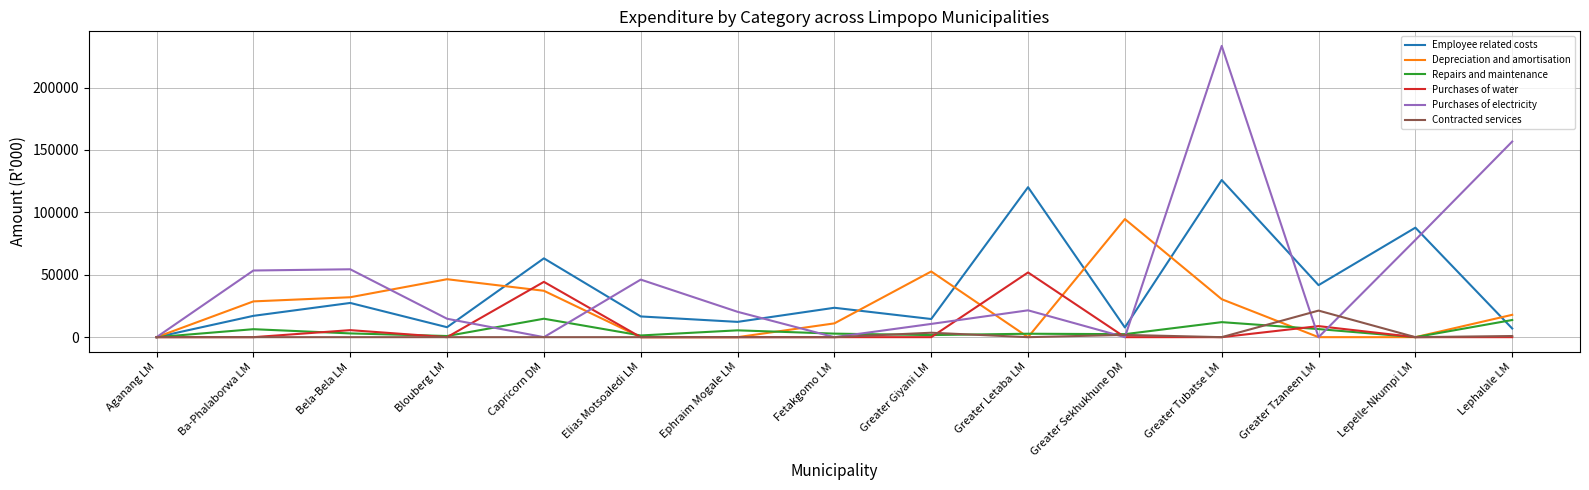

Where does the Repairs and maintenance series first go above 2834?

Ba-Phalaborwa LM